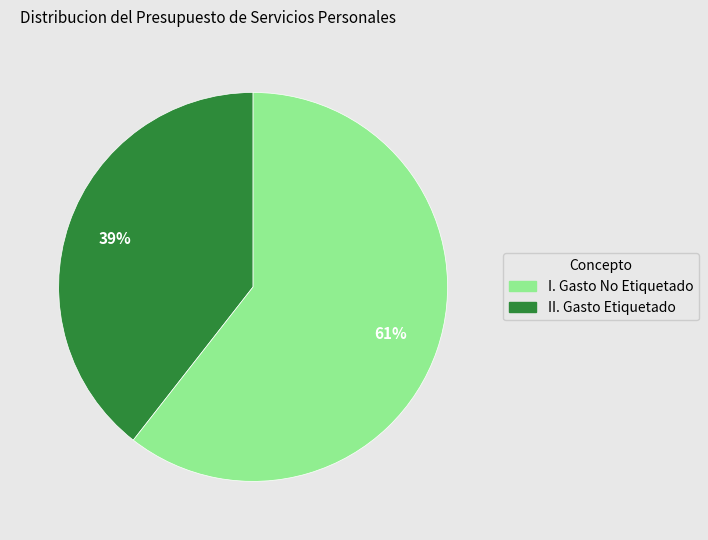

To the nearest percent, what is the average slice percentage?

50%